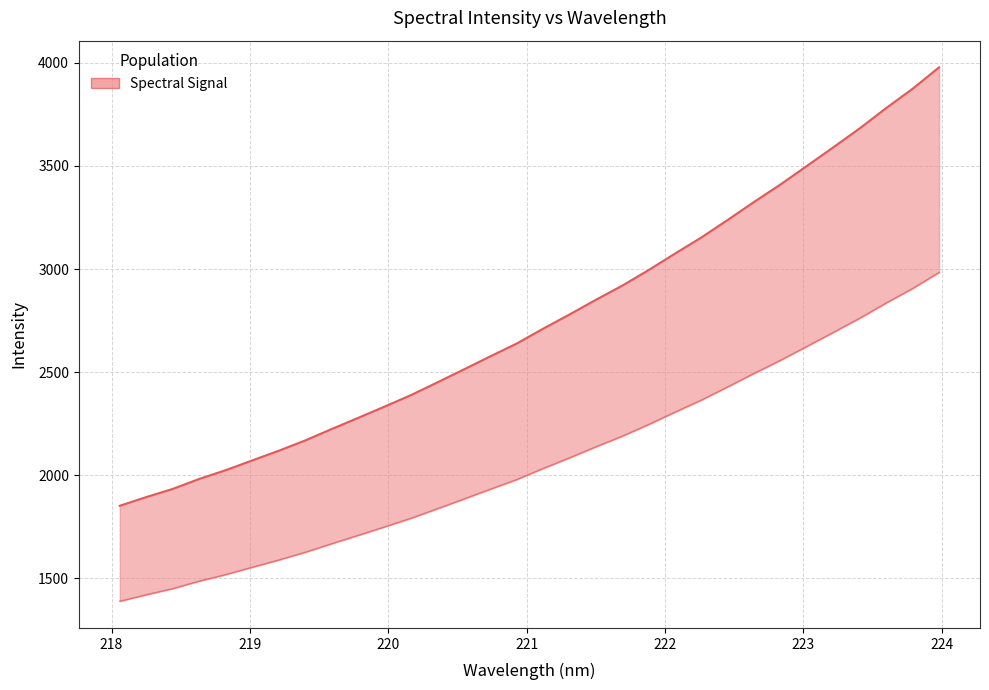

How many data points does each series have?

32